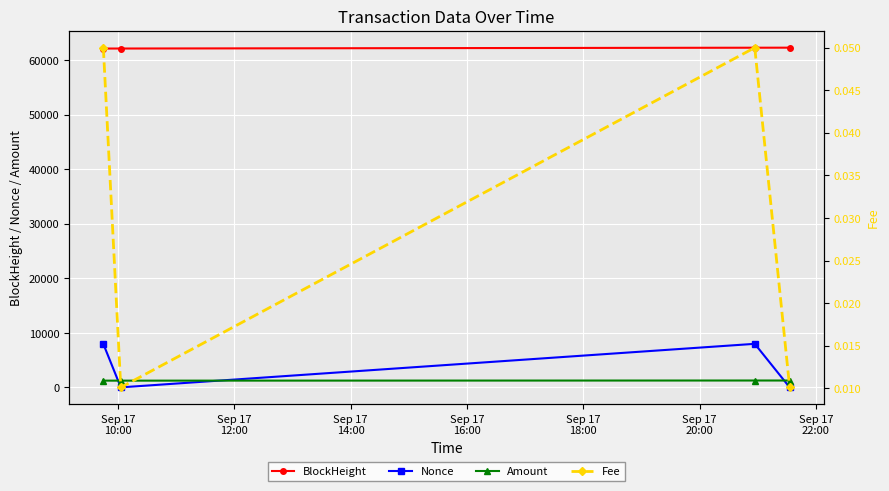

At how many categories does at least one series exceed 37115?

4